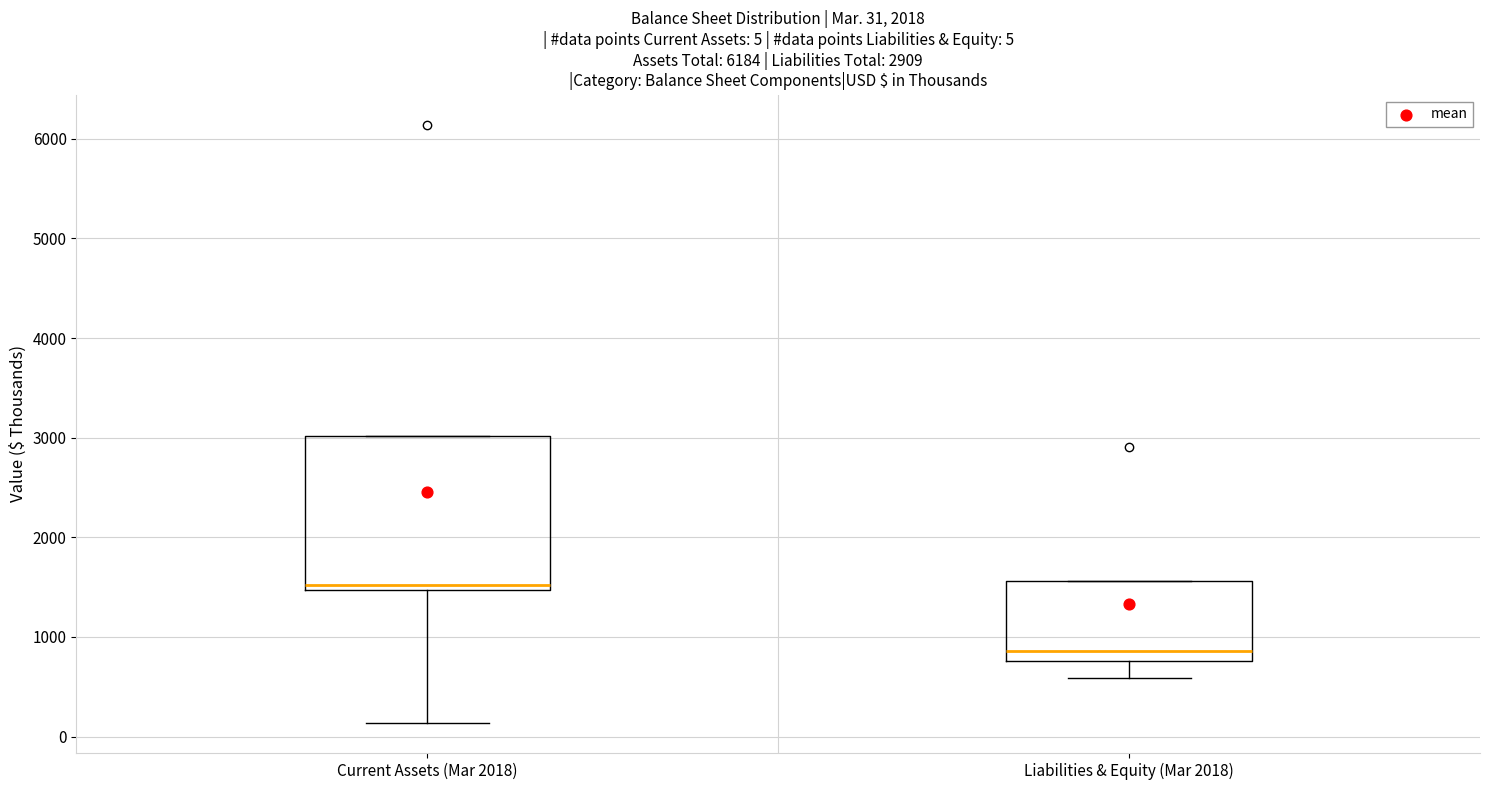

Which box's median line is the lowest?

Liabilities & Equity (Mar 2018)